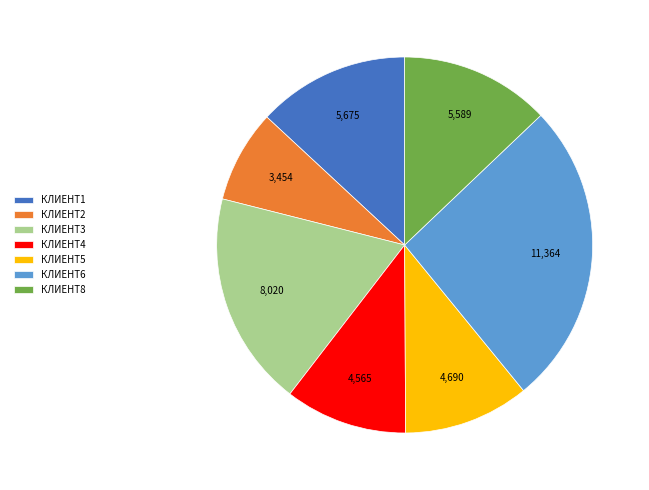

Count the number of slices in the pie.

7